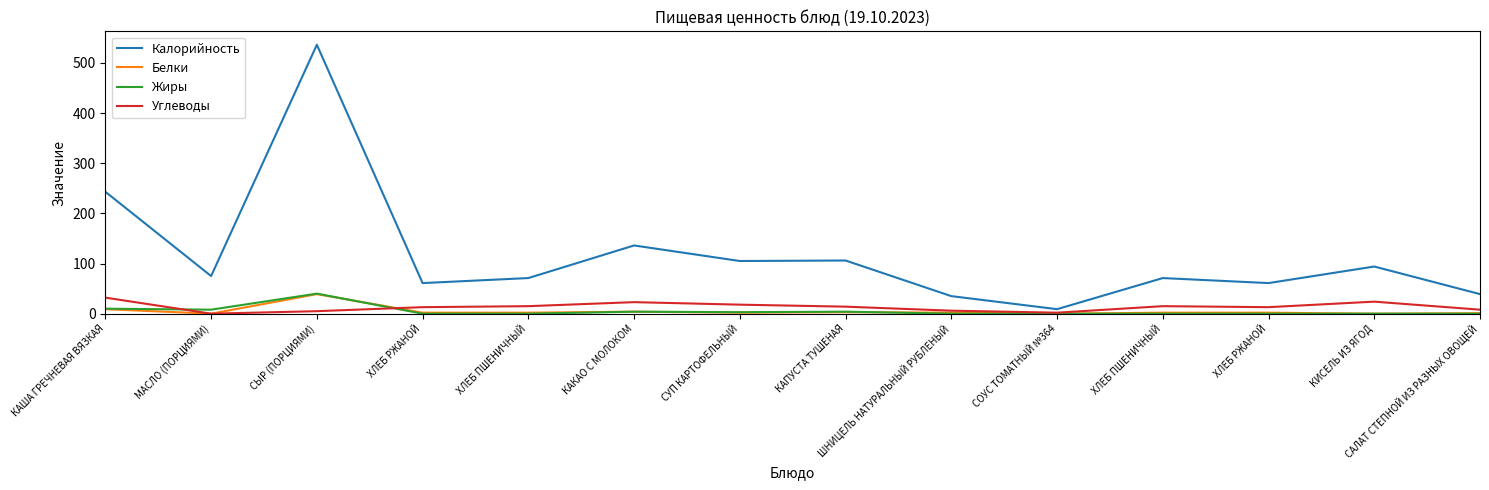

What are all the series names shown in the legend?

Калорийность, Белки, Жиры, Углеводы